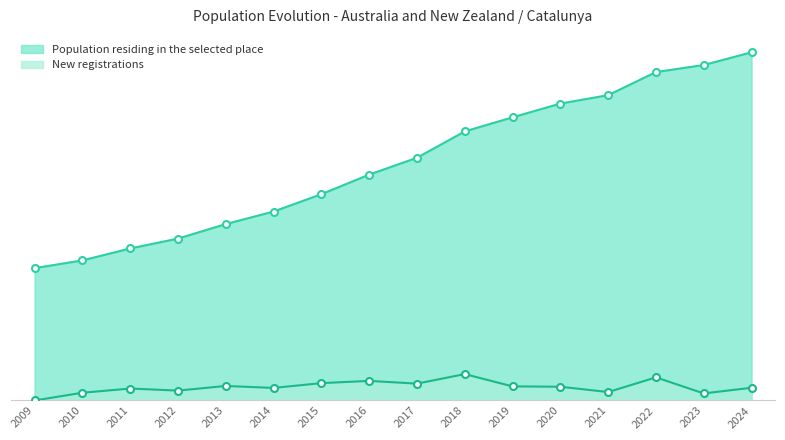

How many values in New registrations are above zero?

15